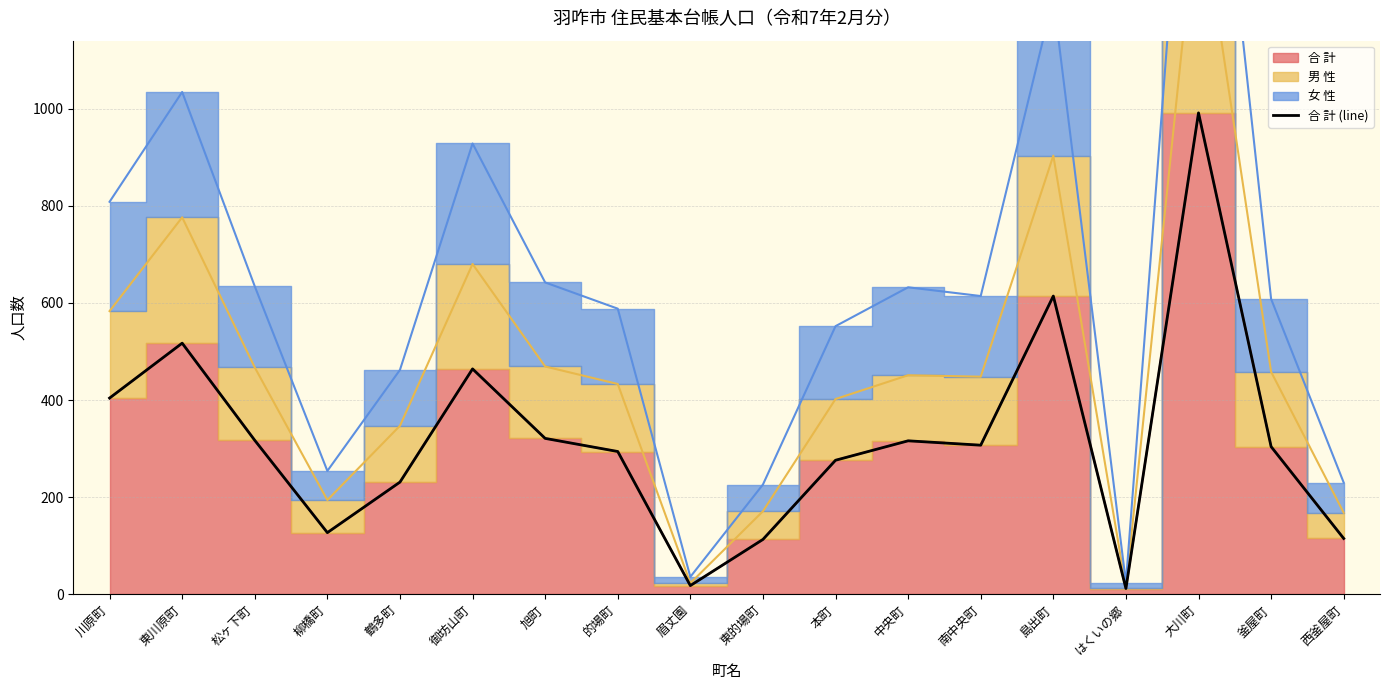

How many lines are shown in the chart?

1